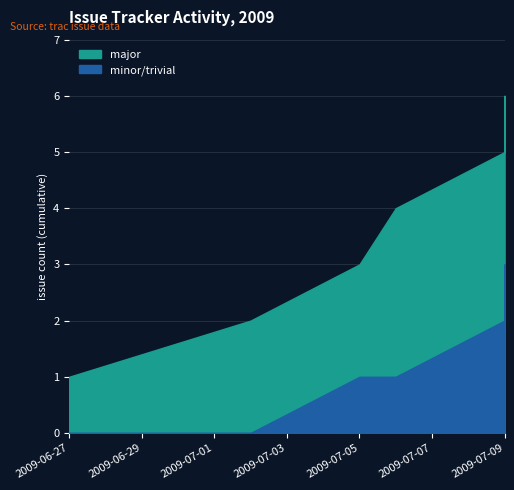

List the series in order of their peak value, lowest first.

major, minor/trivial